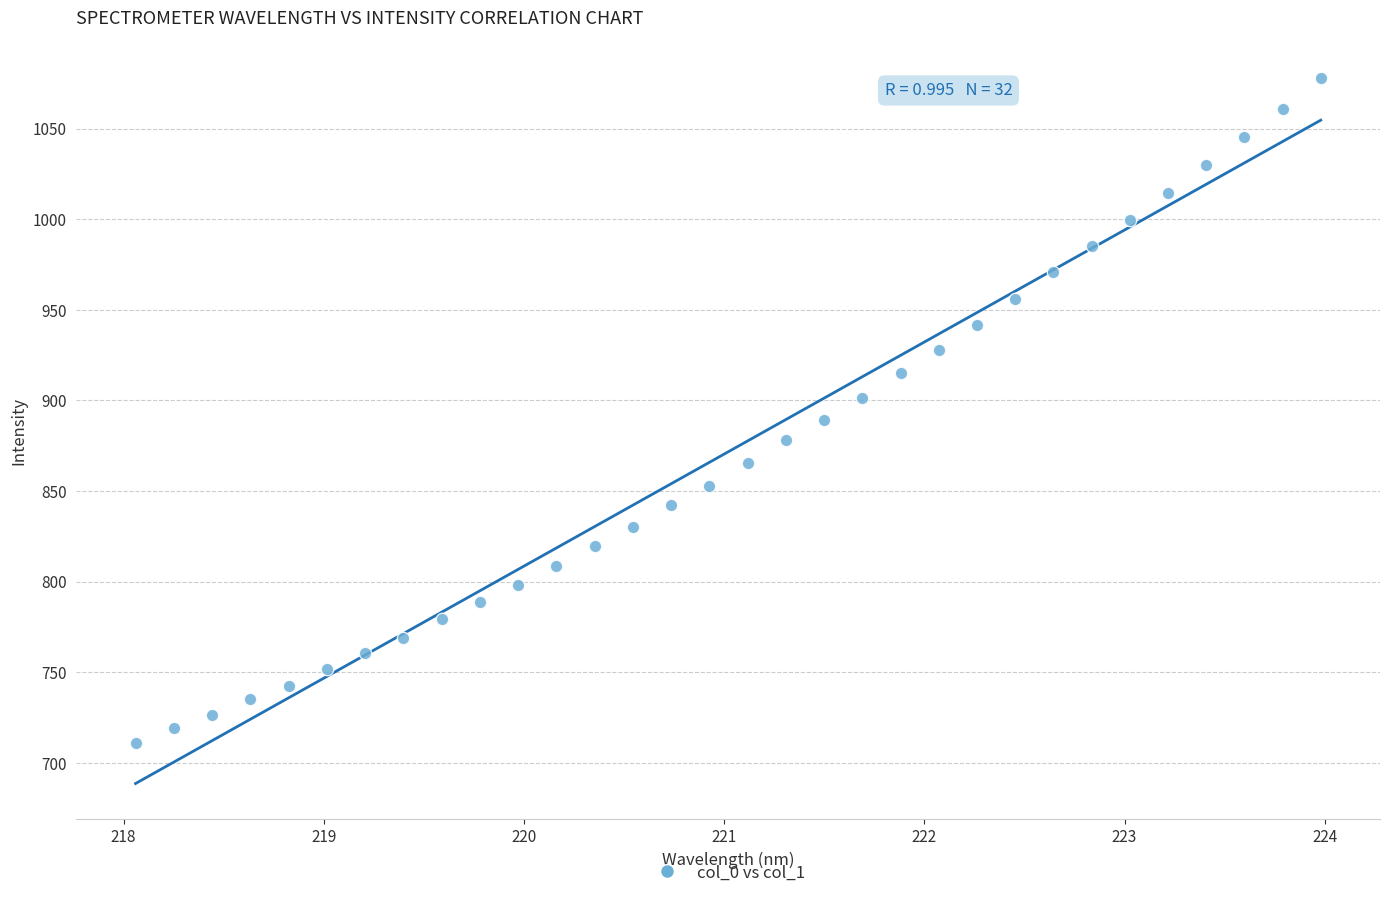

What is the range of Y values (max minus min)?

366.9